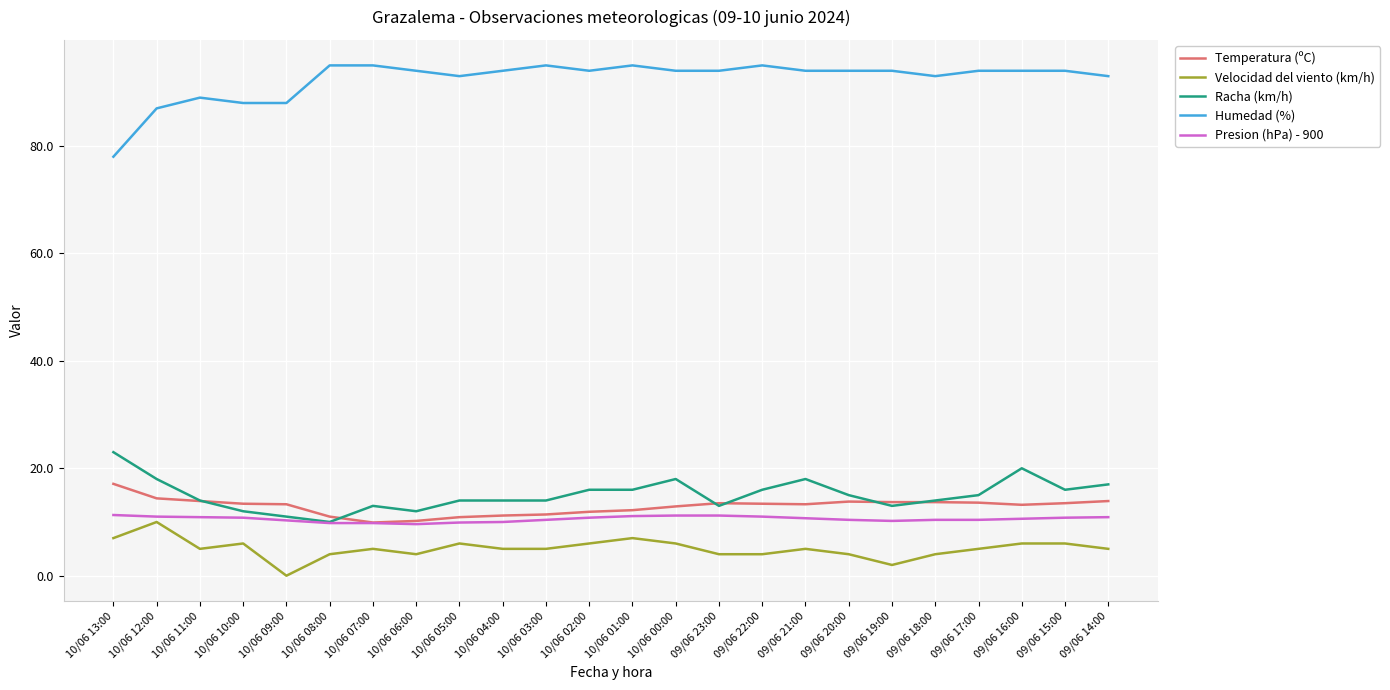

What is the difference between the maximum and second lowest values in the Velocidad del viento (km/h) series?

8.0